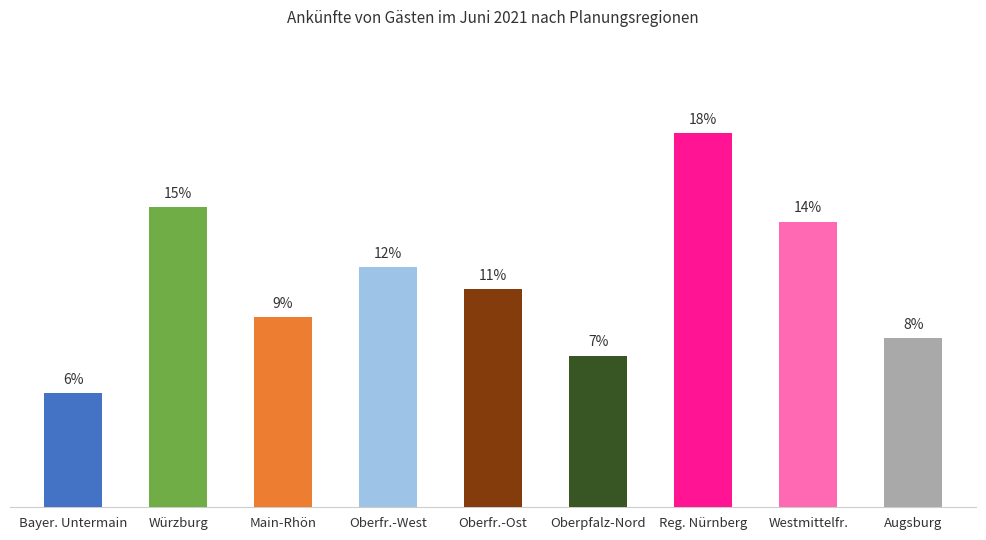

Is it true that the value at Reg. Nürnberg is 11.2?

False